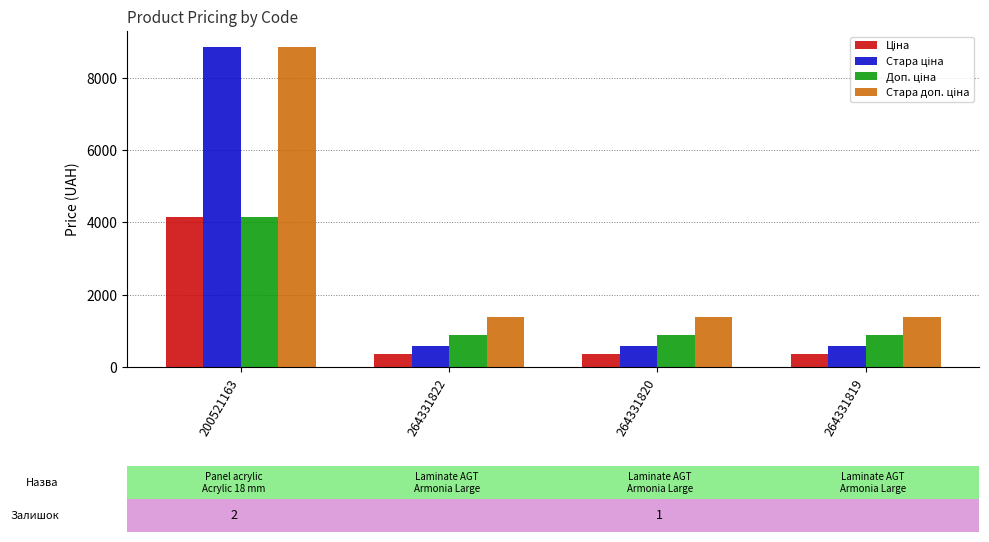

What is the difference between the highest and lowest values at 264331820?

1007.7